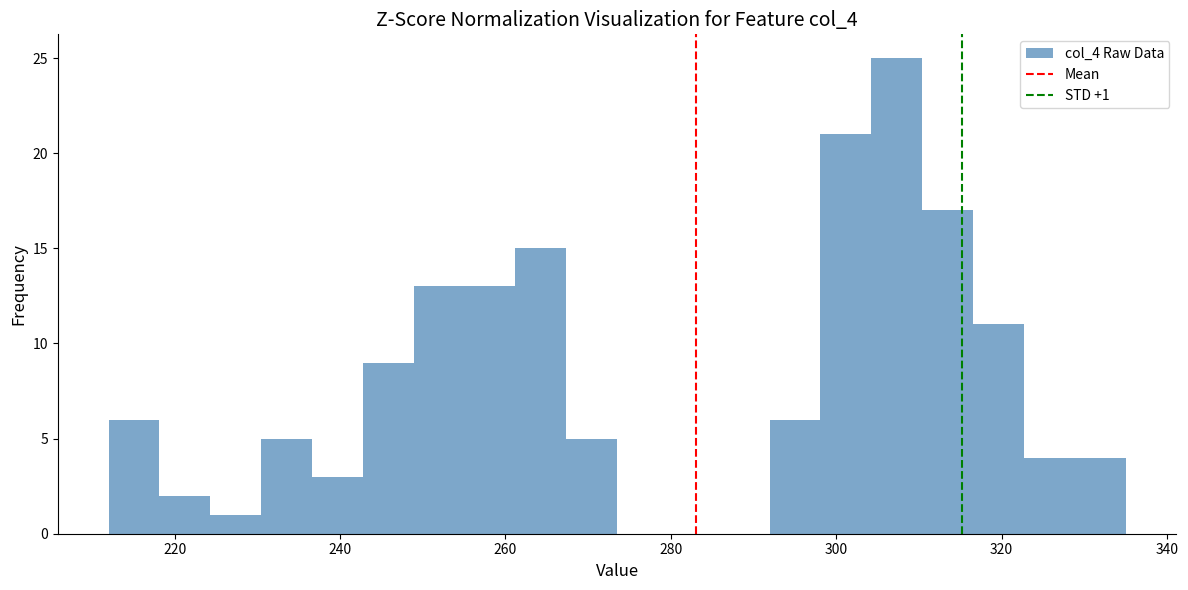

Around what value on the x-axis is the tallest bar? Give the approximate position of its centre, as read against the axis.

308